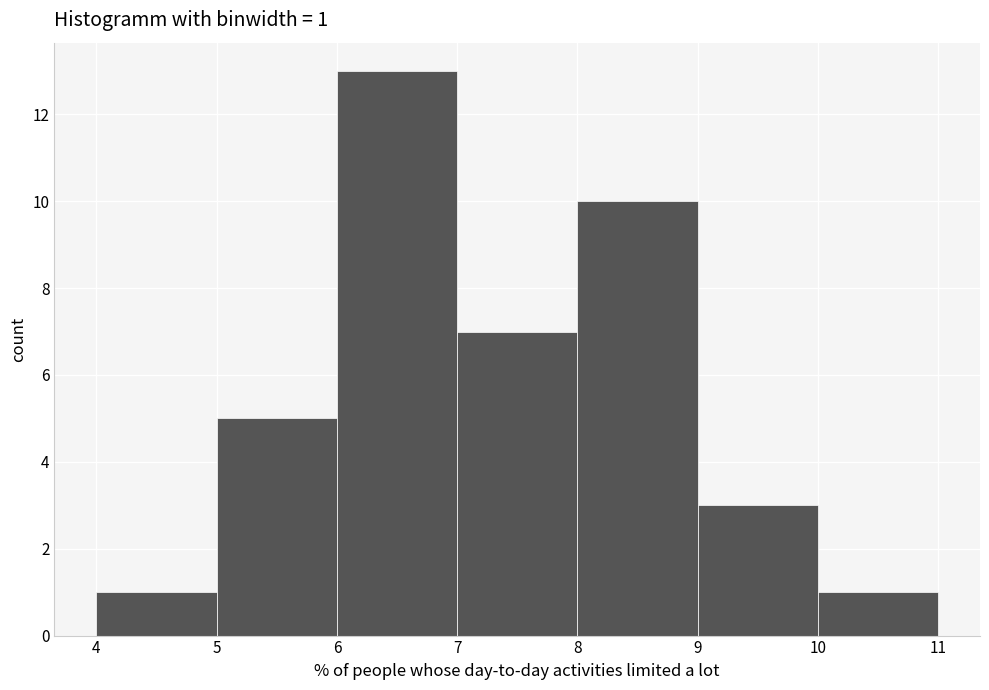

Which range on the x-axis has the tallest bar?

6 to 7